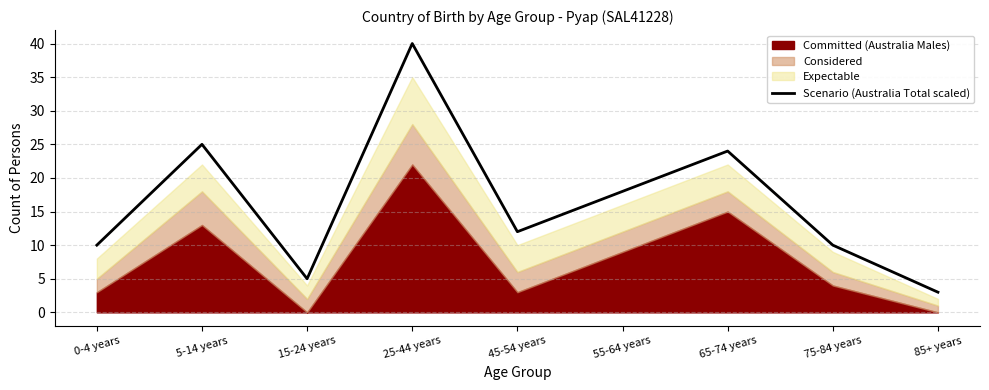

Which label corresponds to the smallest value in the chart?

85+ years